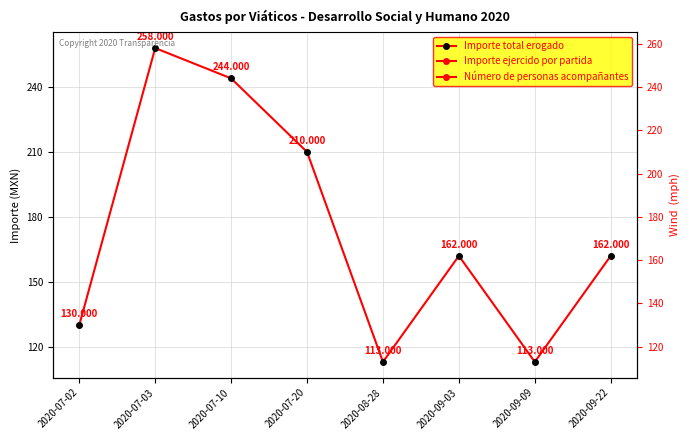

Is it true that the value at 2020-07-03 is 386?

False